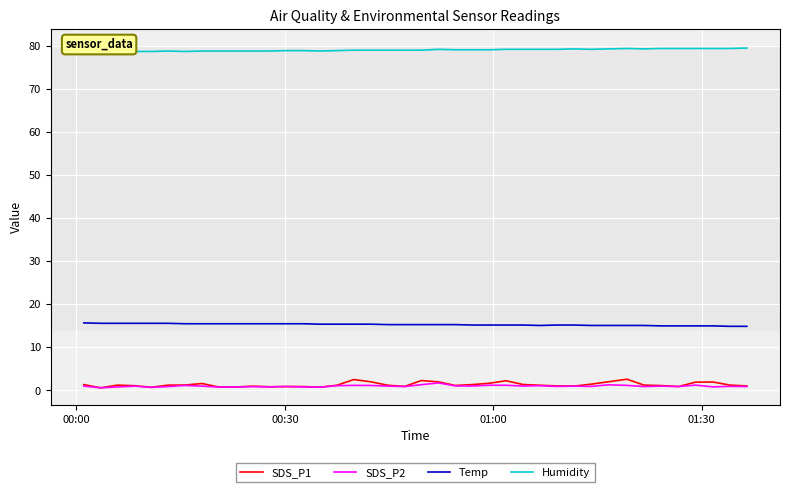

Which series has the largest range (max minus min)?

SDS_P1